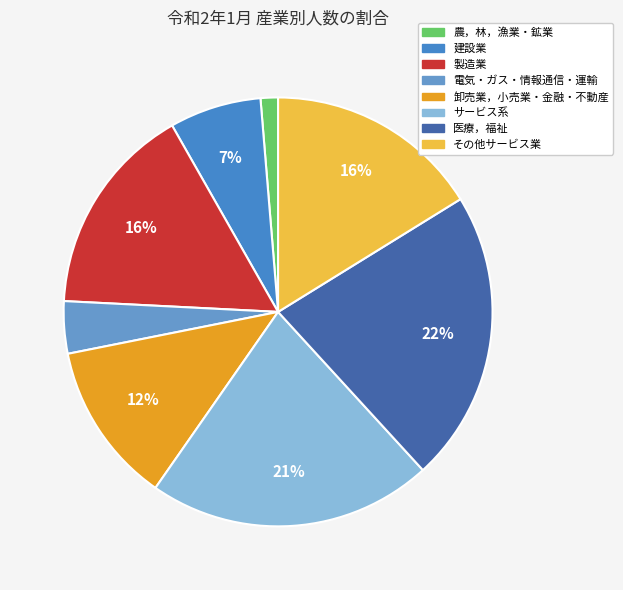

Does 製造業 represent more than half of the total?

No